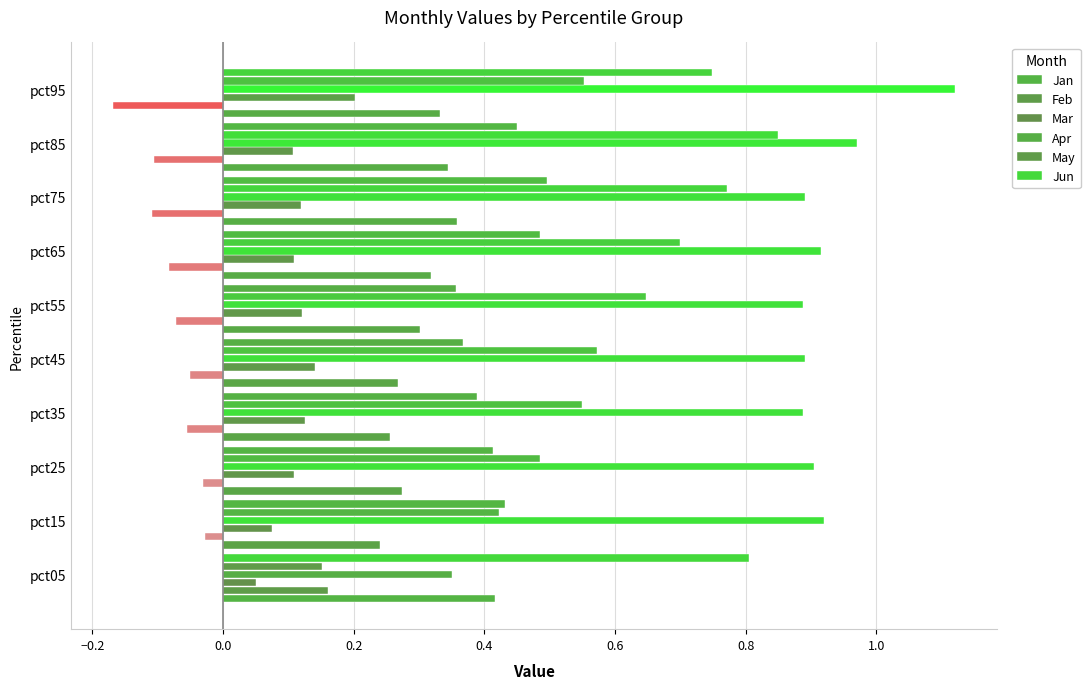

How many values in the Feb series exceed 0?

1